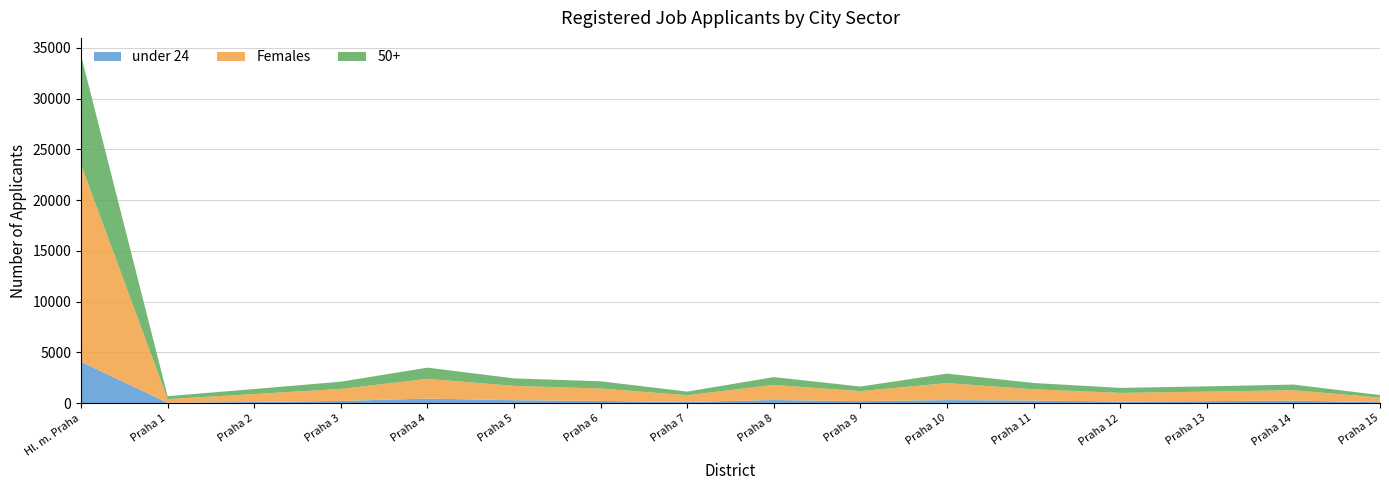

Reading left to right, extract all data points from this chart.

under 24: 4090	43	125	232	457	303	228	128	320	212	314	270	169	206	267	97
Females: 19429	366	783	1175	1947	1406	1225	665	1485	981	1671	1104	849	937	1017	461
50+: 10761	288	494	717	1104	742	711	357	768	455	935	623	497	522	557	249